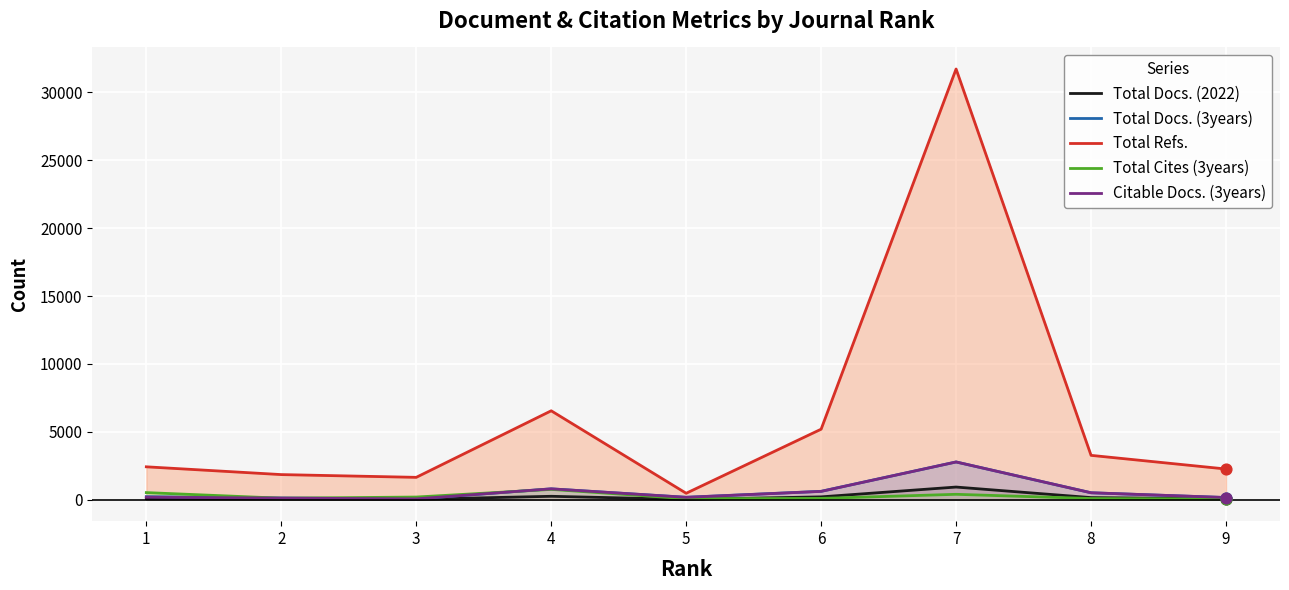

Is the value of Total Cites (3years) at 6 greater than the value of Total Refs. at 9?

No